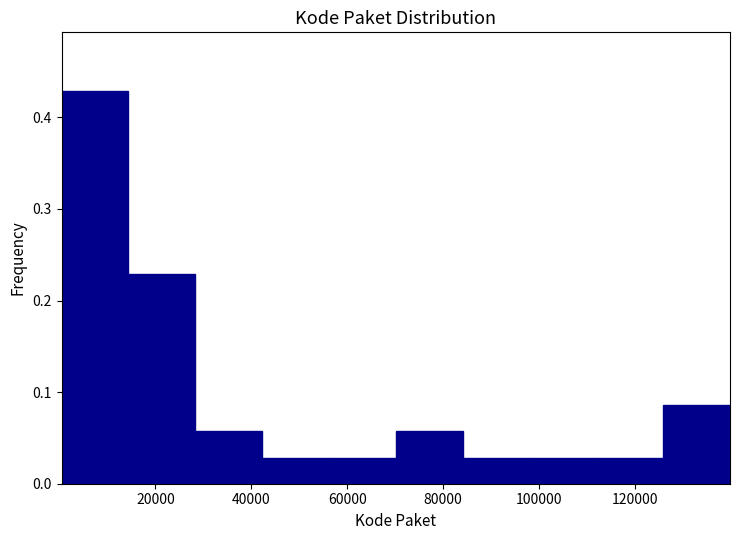

Reading left to right, list every bar in this chart as the range it spans on the x-axis followed by its height. Neither the bar edges nor the heights are printed on the chart, so give them approximately, as read against the axes.

0 to 14000: 0.43
14000 to 28000: 0.23
28000 to 42000: 0.06
42000 to 56000: 0.03
56000 to 70000: 0.03
70000 to 84000: 0.06
84000 to 98000: 0.03
98000 to 112000: 0.03
112000 to 126000: 0.03
126000 to 140000: 0.09